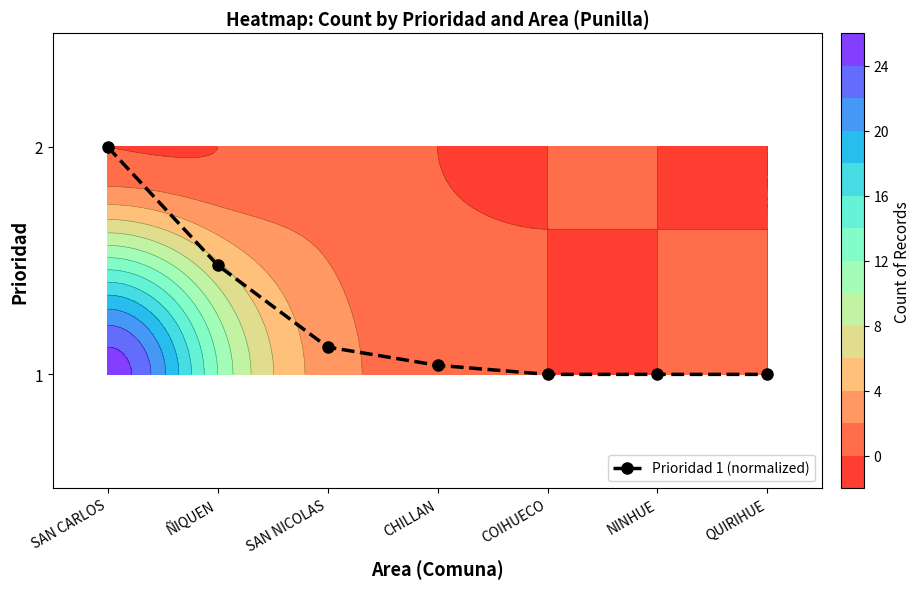

Reading left to right, list all the values displayed in this chart.

1.0	0.5	0.1	0.0	0.0	0.0	0.0